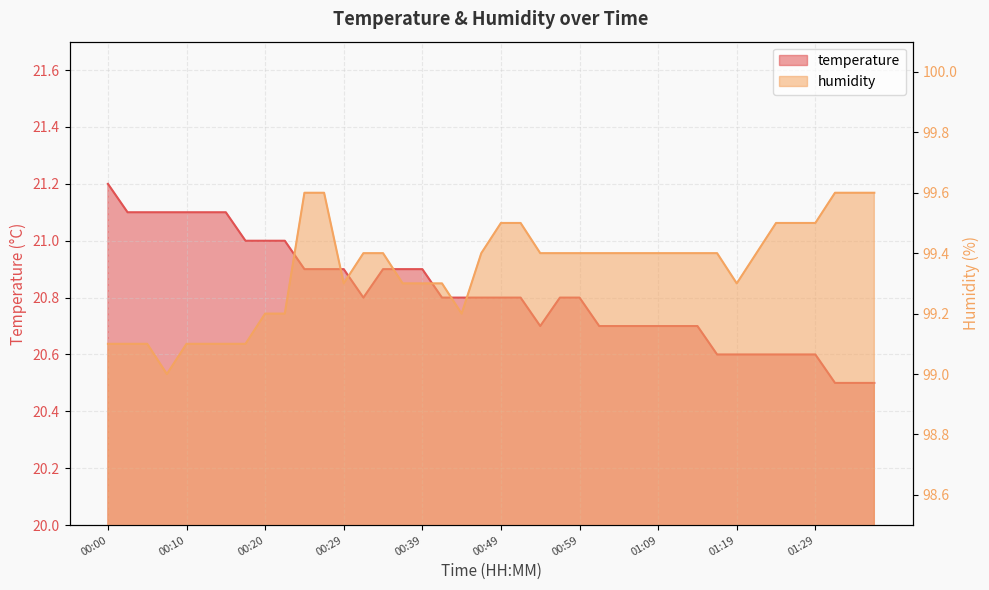

At how many categories does at least one series exceed 70?

40